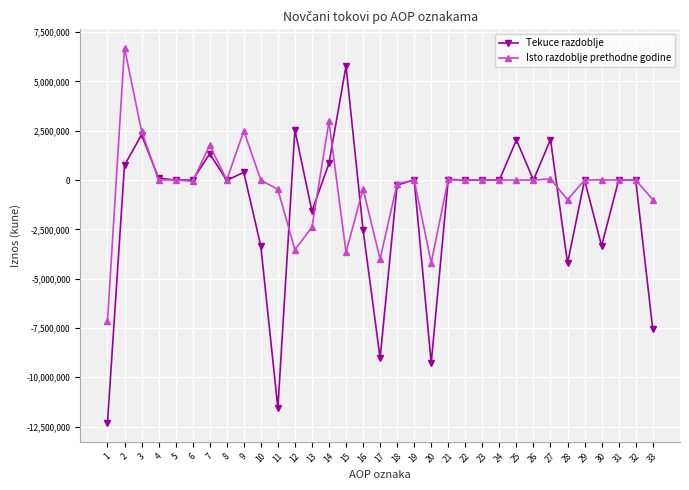

Which series has the largest total across all categories?

Isto razdoblje prethodne godine